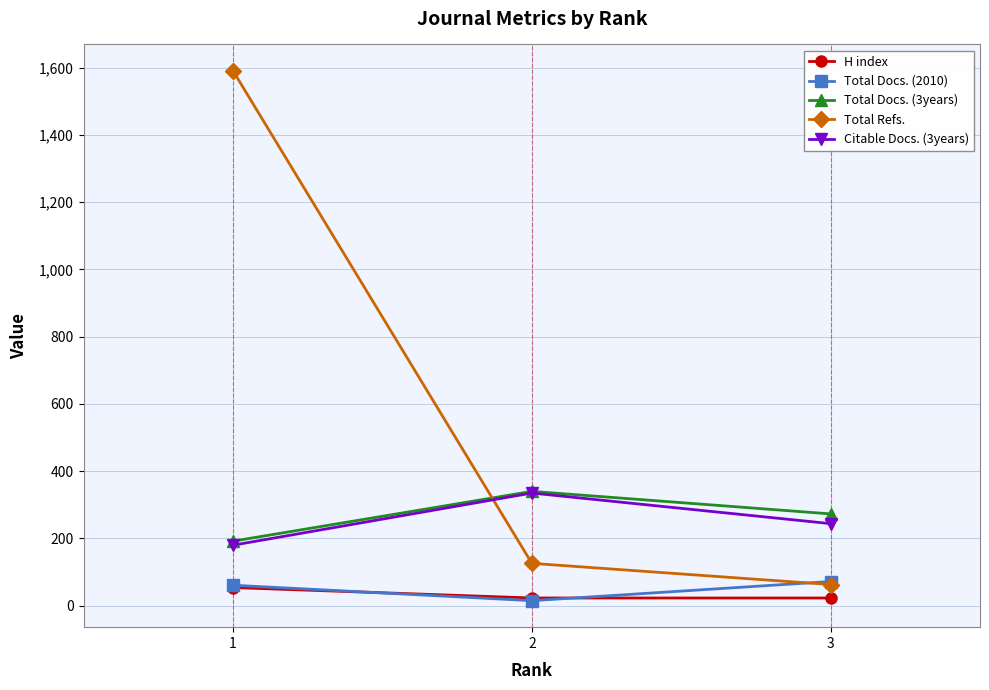

The value of Total Docs. (2010) at 3 is 16. True or false?

False